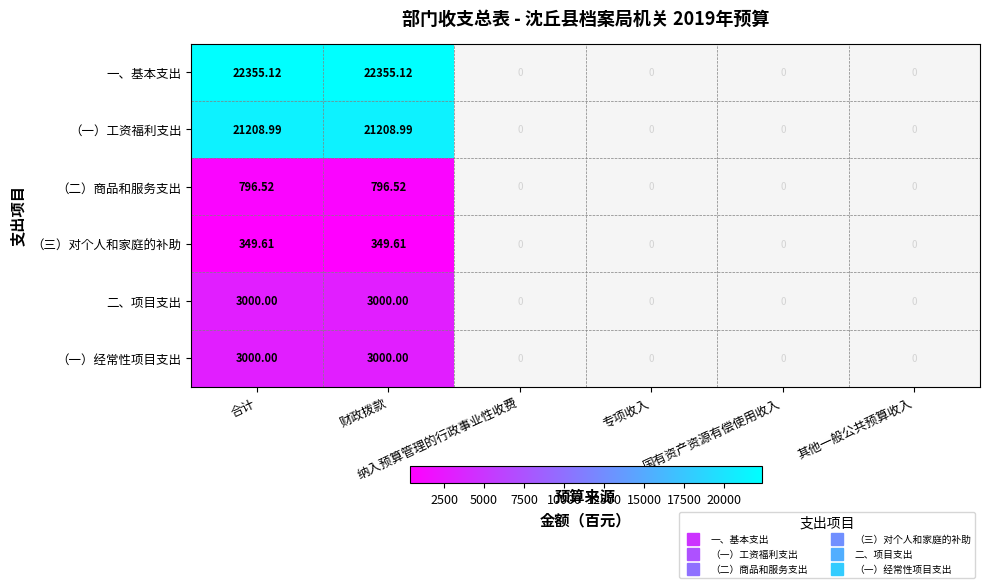

Which series changed the most between 财政拨款 and 其他一般公共预算收入?

一、基本支出